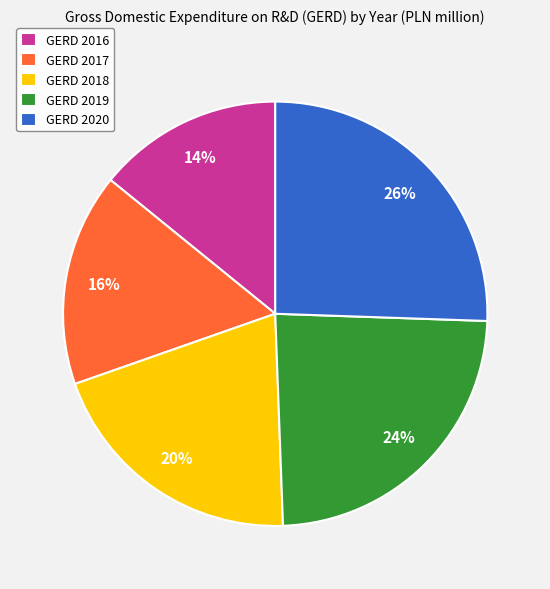

Which slice is the largest?

GERD 2020